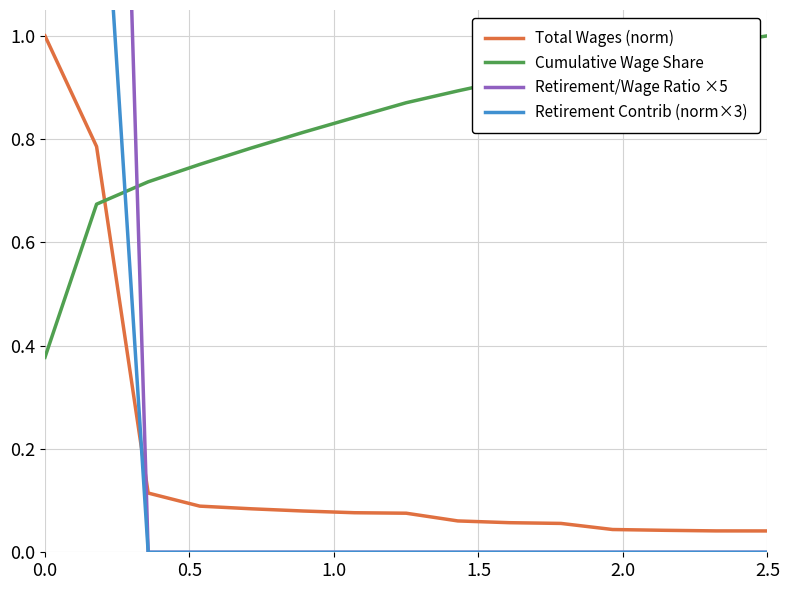

True or false: Total Wages (norm) and Cumulative Wage Share cross at least once.

True